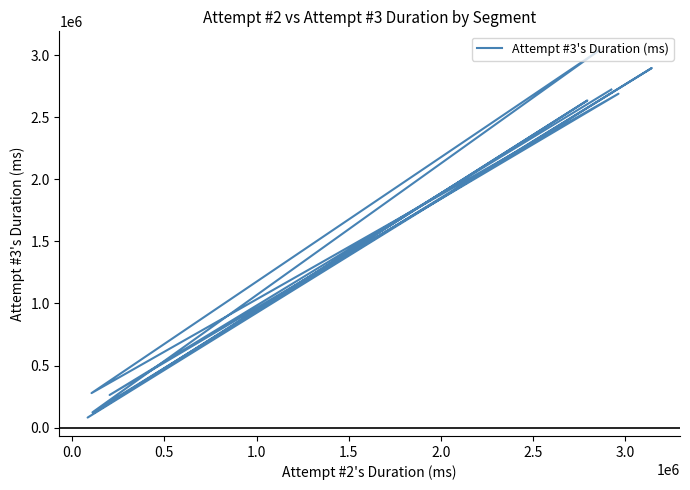

What is the difference between the second highest and second lowest values?

2773664